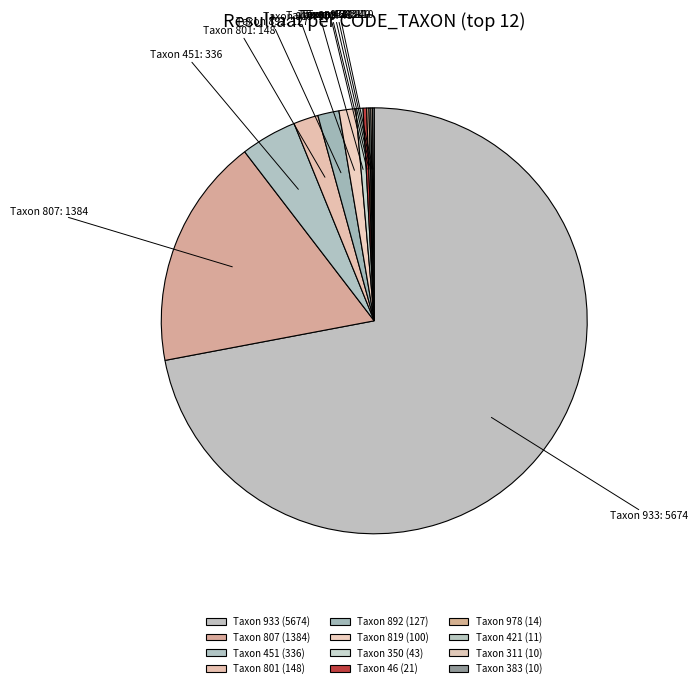

Which slice is the smallest?

311